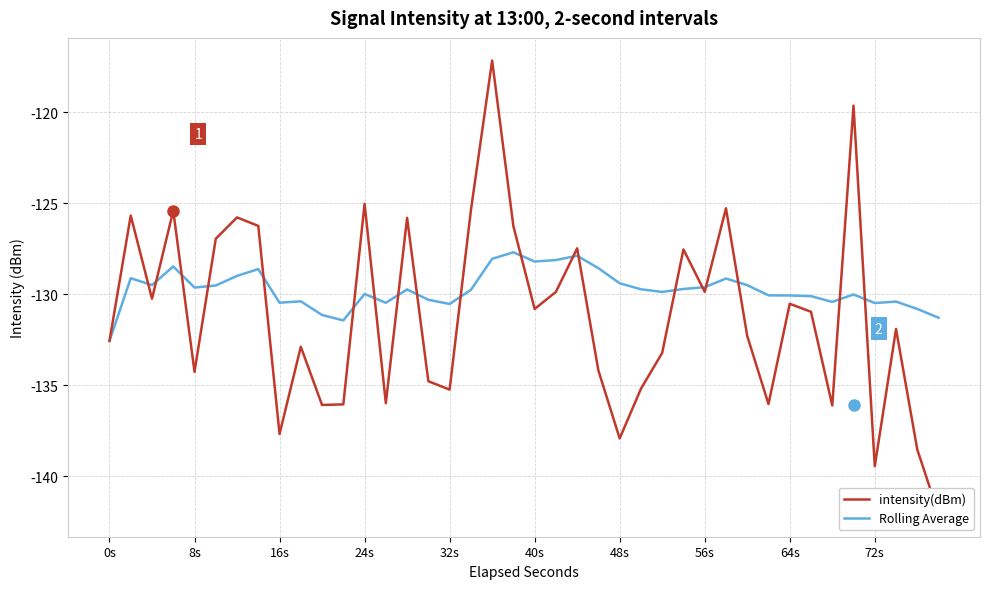

Is it true that Rolling Average equals -190.3 at 40s?

False